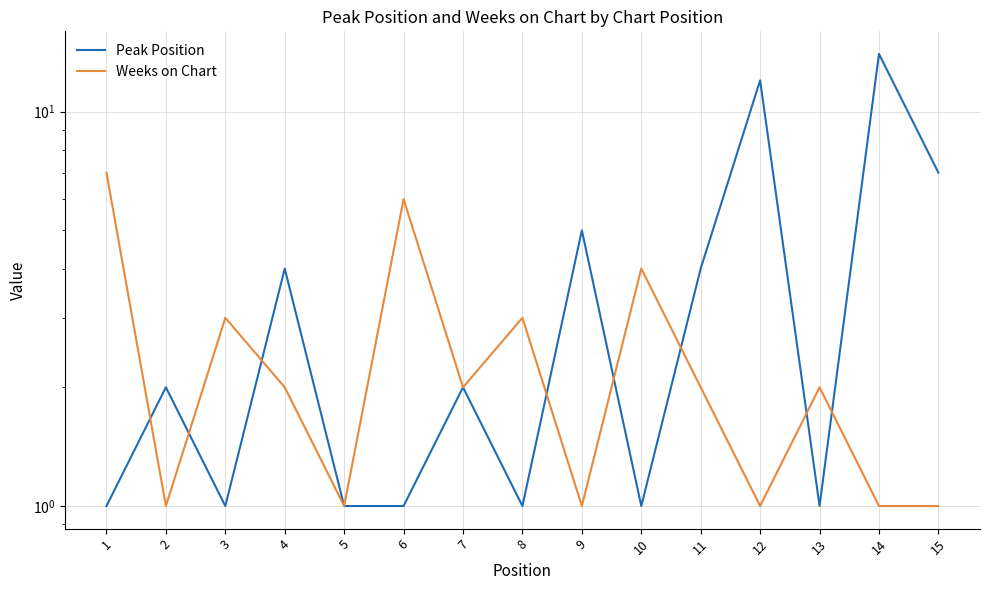

The Weeks on Chart series shows 12 at 1. True or false?

False